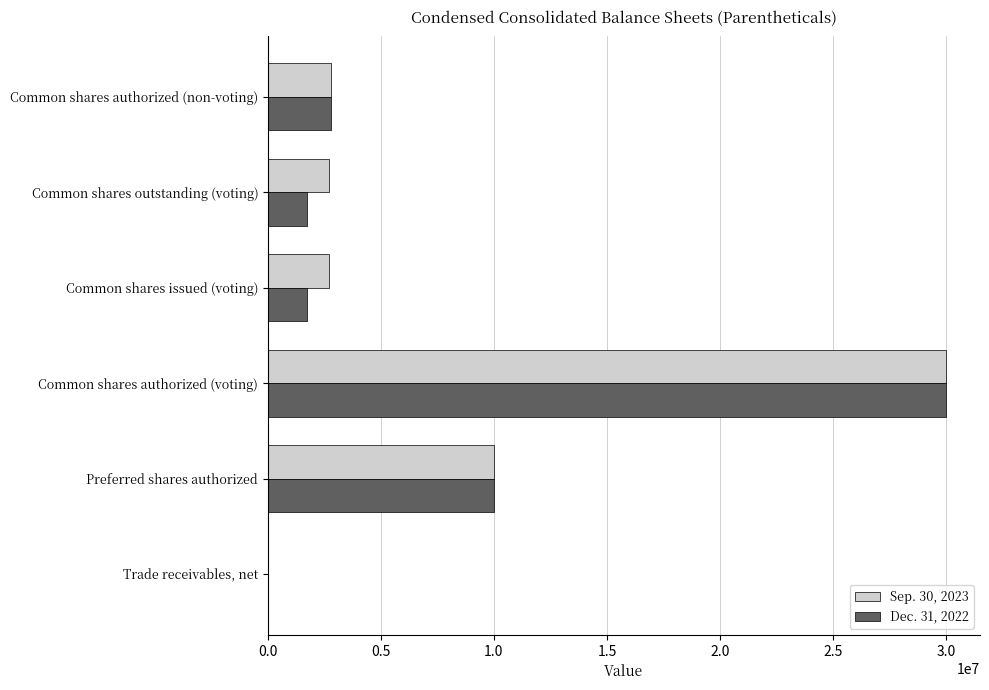

At which category is the sum across all series the highest?

Common shares authorized (voting)